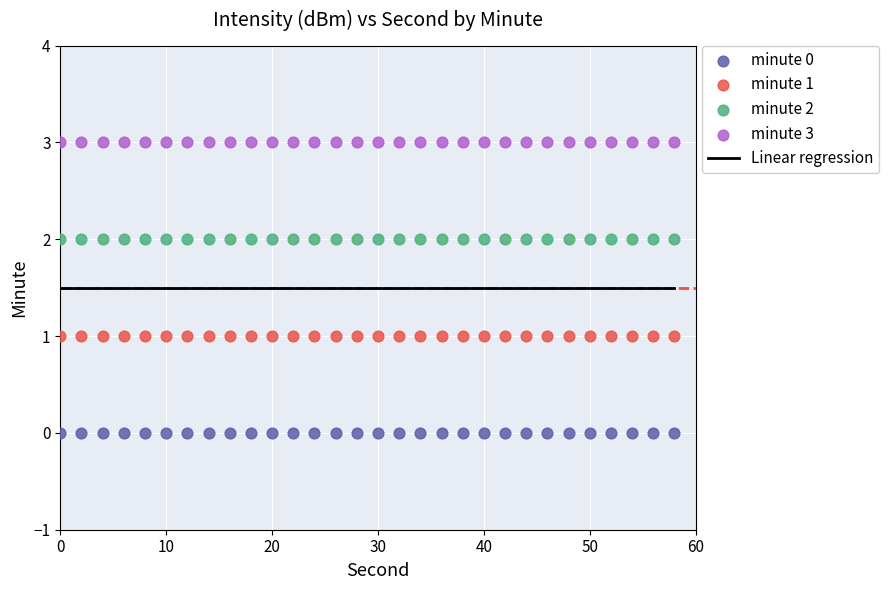

Which series contains the lowest Y value?

minute 0